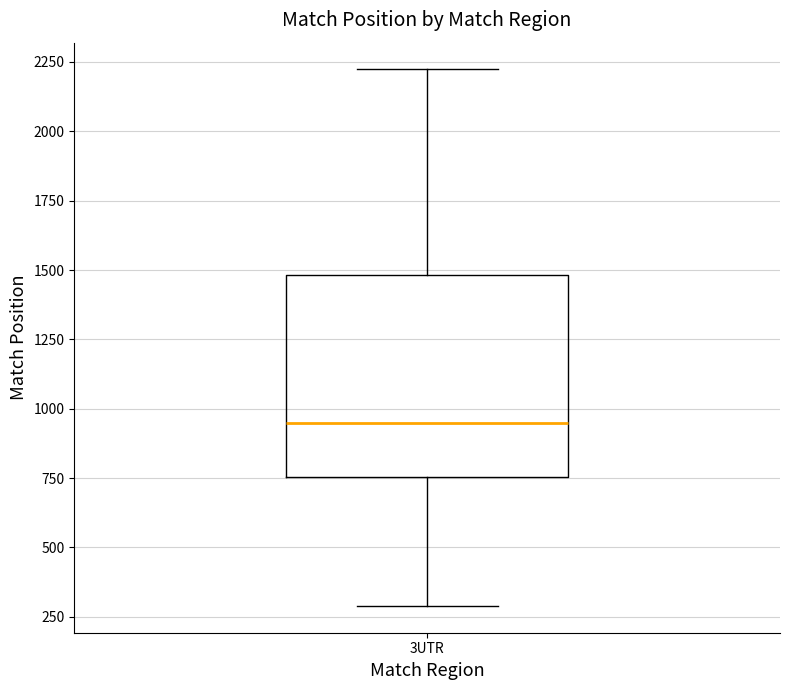

Where is the upper edge of the box for 3UTR on the y-axis? The values are not printed on the chart, so give them approximately, as read against the axis.

1500